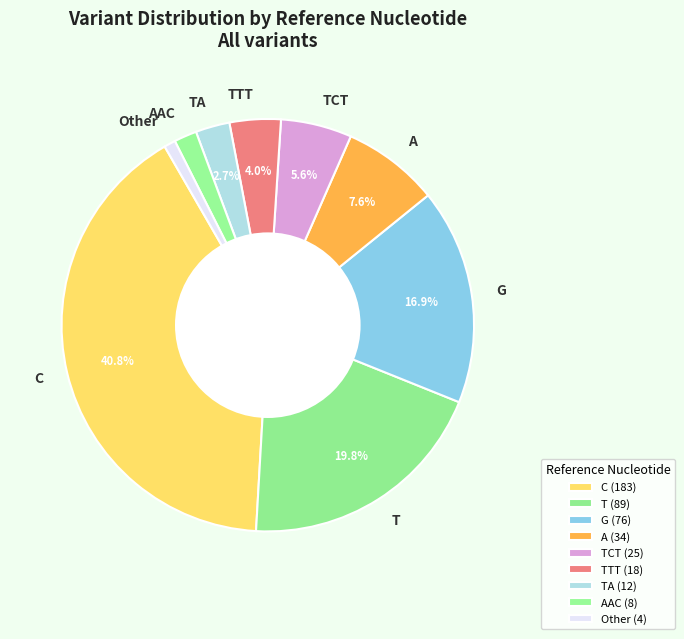

To the nearest percent, what percentage of the pie is TTT?

4%